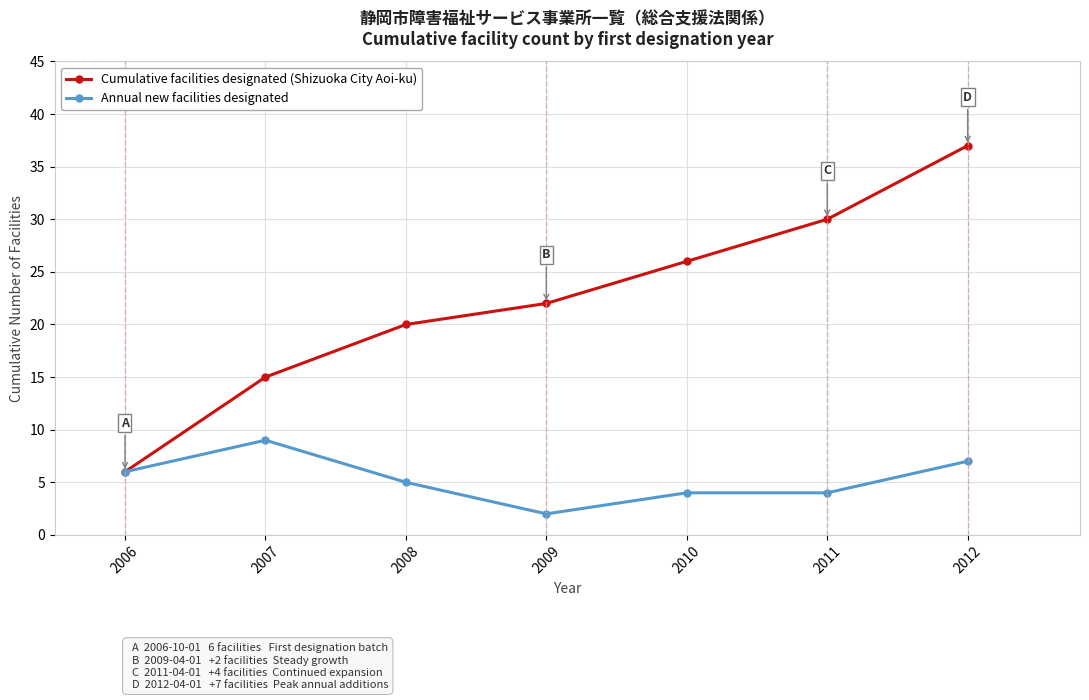

What is the sum of all Cumulative facilities designated (Shizuoka City Aoi-ku) values?

156